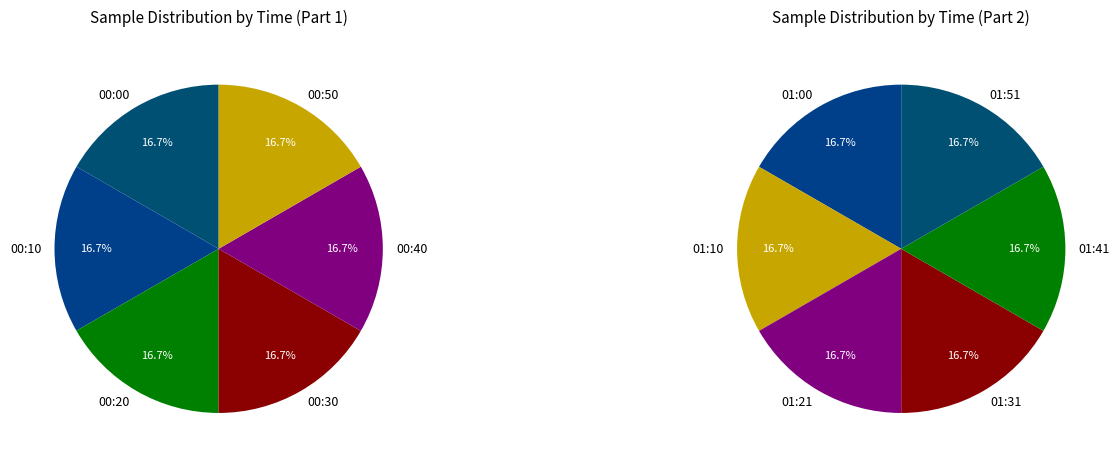

How many segments does this pie chart have?

12